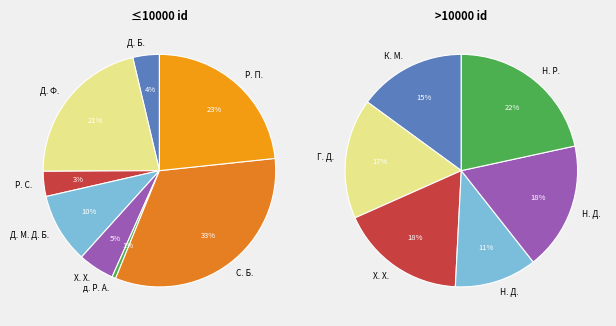

Do Хари Харисън and Хари Харисън together represent more than half of the pie?

No